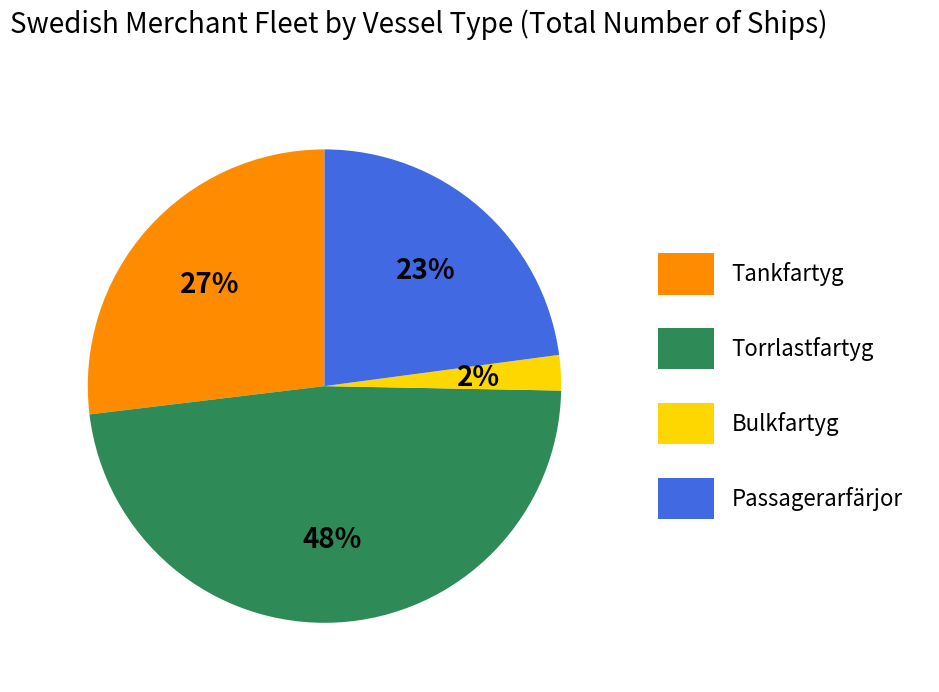

To the nearest percent, what is the combined percentage of Passagerarfärjor and Bulkfartyg?

25%